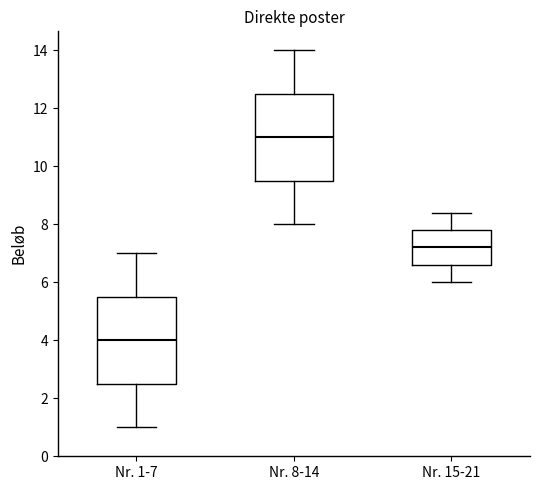

Reading left to right, read every box against the y-axis: the position of its median line, the range the box covers, and the ends of its whiskers. The values are not printed on the chart, so give them approximately, as read against the axis.

Nr. 1-7: median 4.0, box 2.6 to 5.6, whiskers 1.0 to 7.0
Nr. 8-14: median 11.0, box 9.6 to 12.6, whiskers 8.0 to 14.0
Nr. 15-21: median 7.2, box 6.6 to 7.8, whiskers 6.0 to 8.4